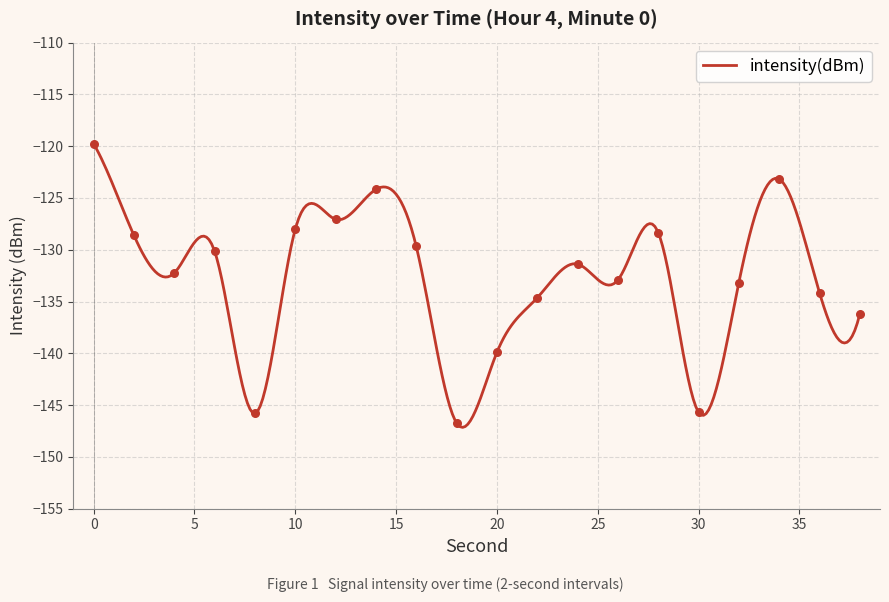

Which has a higher value, 12 or 30?

12